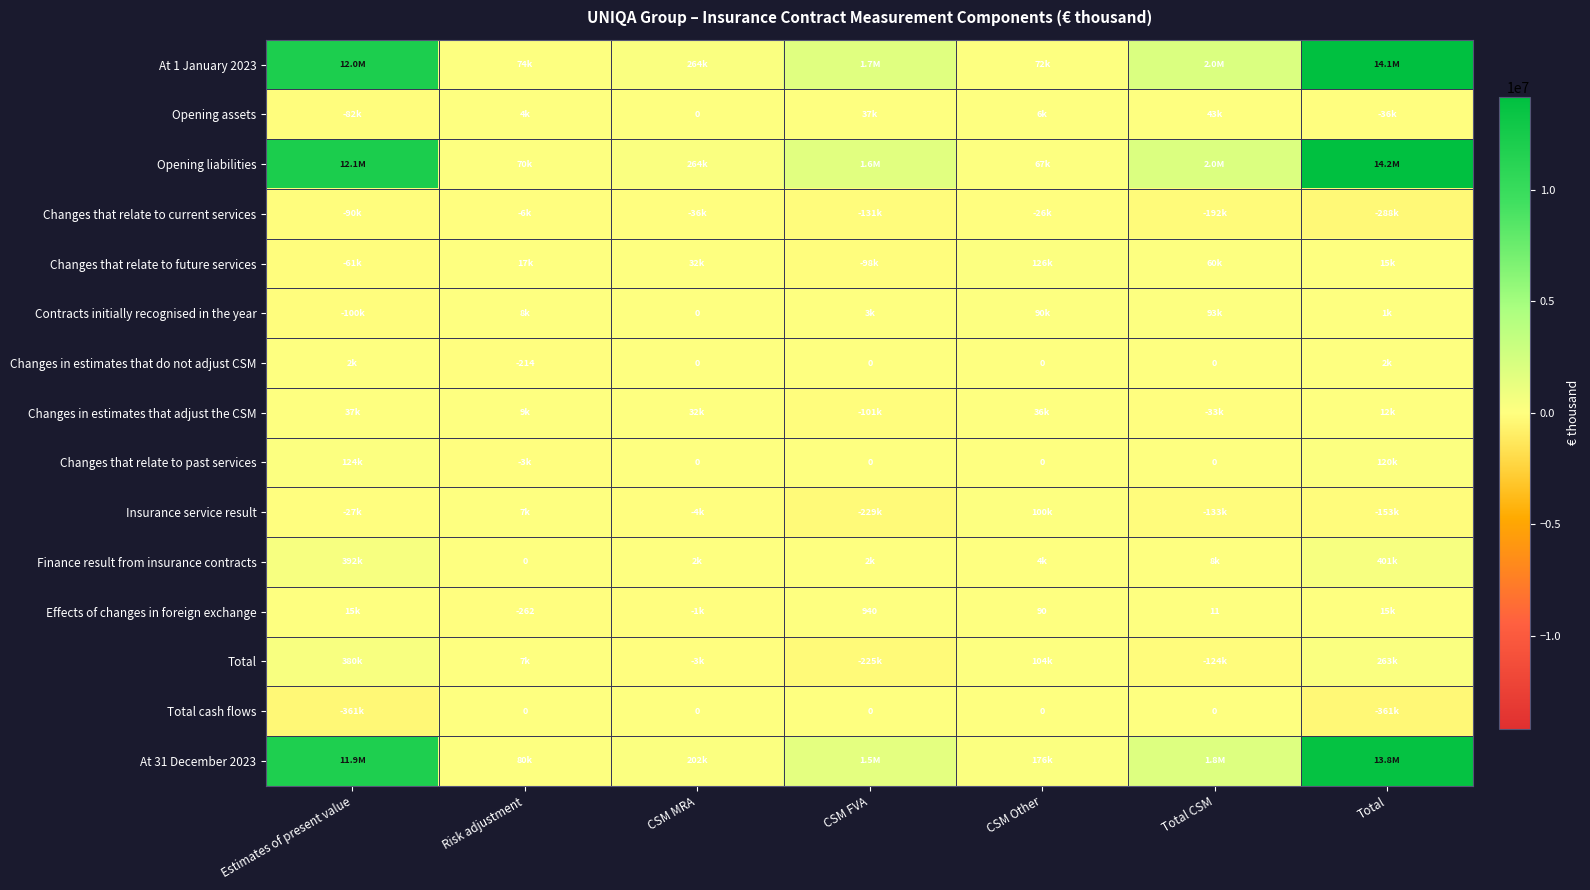

What is the difference between the highest and lowest values at CSM Other?

201886